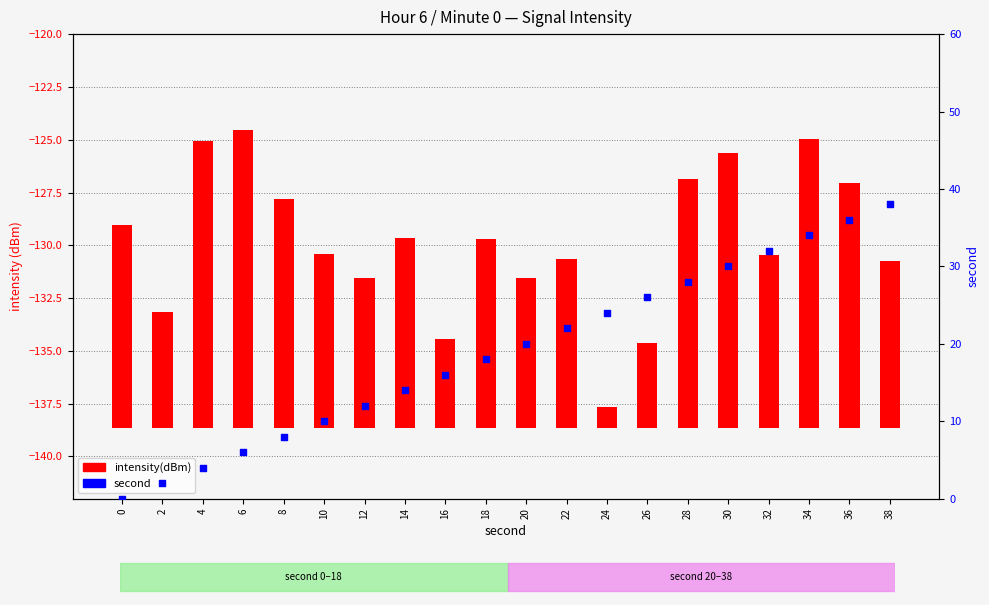

What are all the series names shown in the legend?

intensity(dBm), second